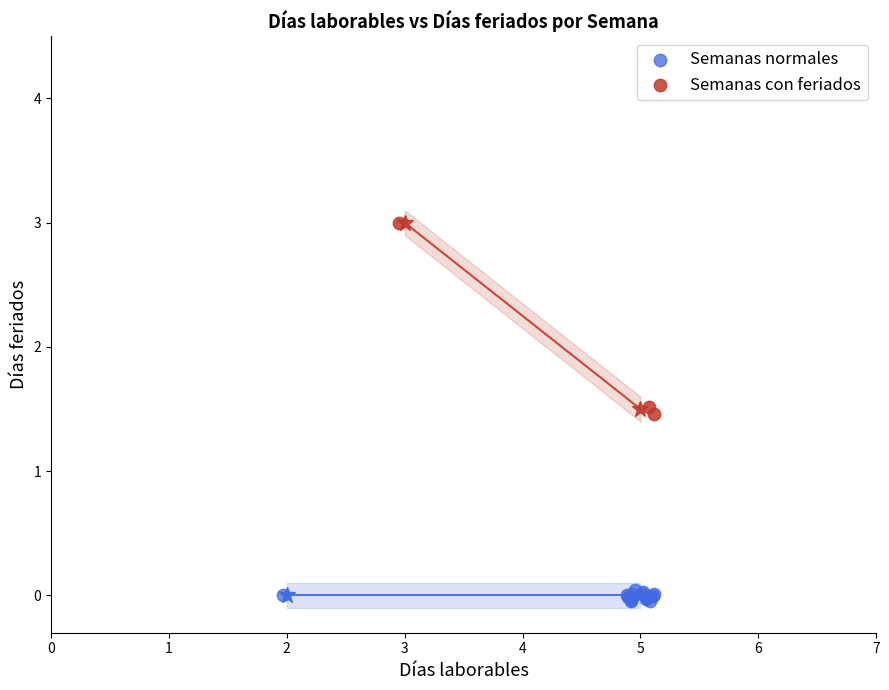

Which series contains the highest Y value?

Semanas con feriados